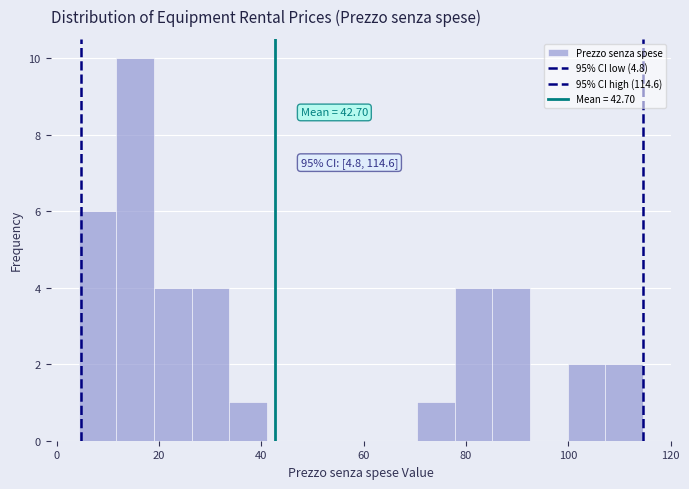

Read against the x-axis, roughly where is the centre of the tallest bar?

16